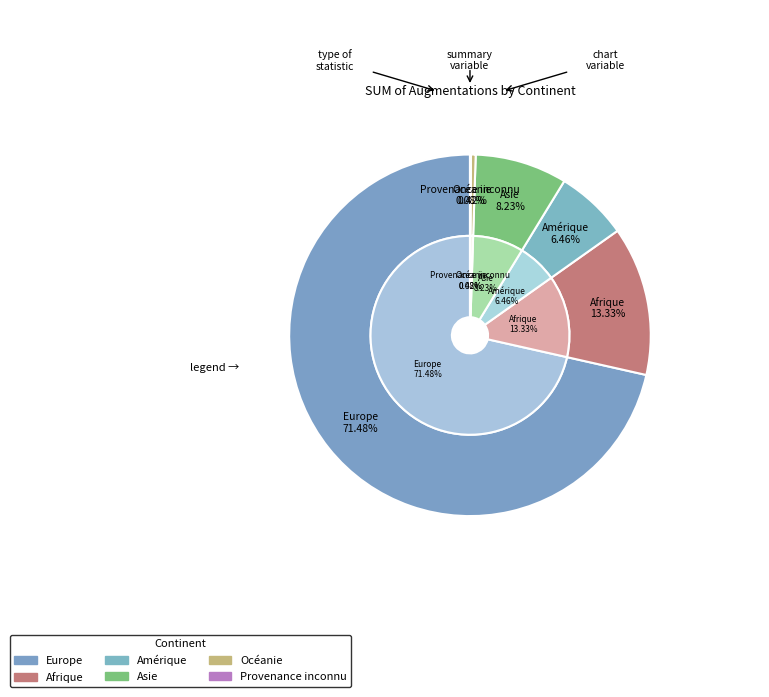

Is it true that Provenance inconnu is 1% of the pie?

False